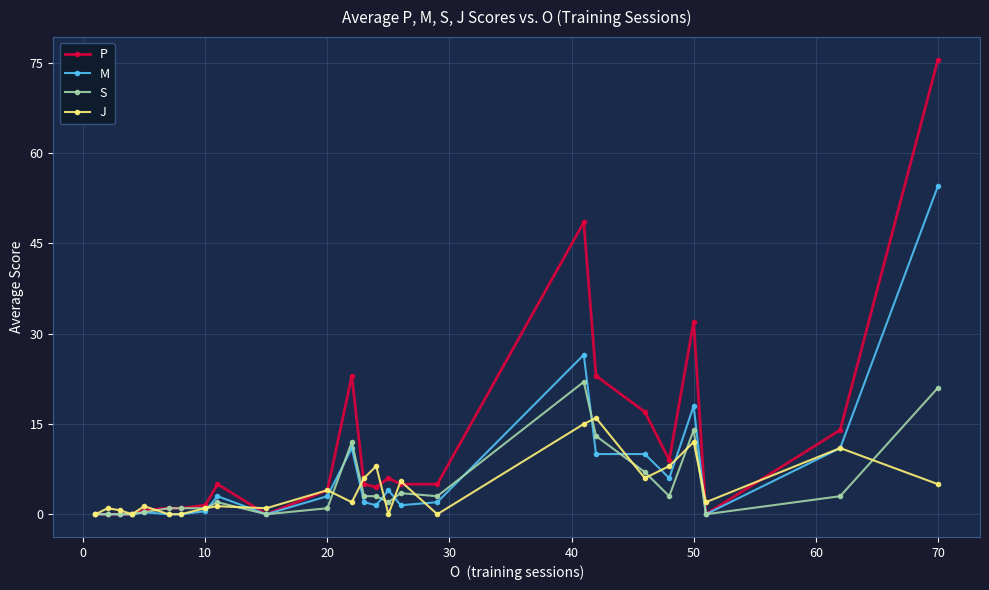

Which series has the largest range (max minus min)?

P